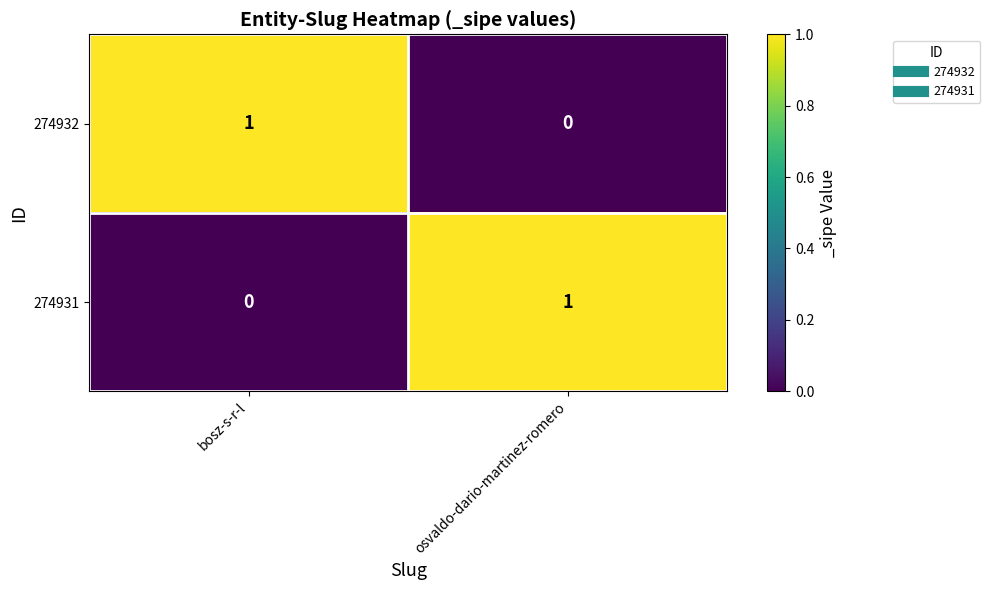

Reading left to right, transcribe all the data shown in this chart.

274932: bosz-s-r-l=1	osvaldo-dario-martinez-romero=0
274931: bosz-s-r-l=0	osvaldo-dario-martinez-romero=1